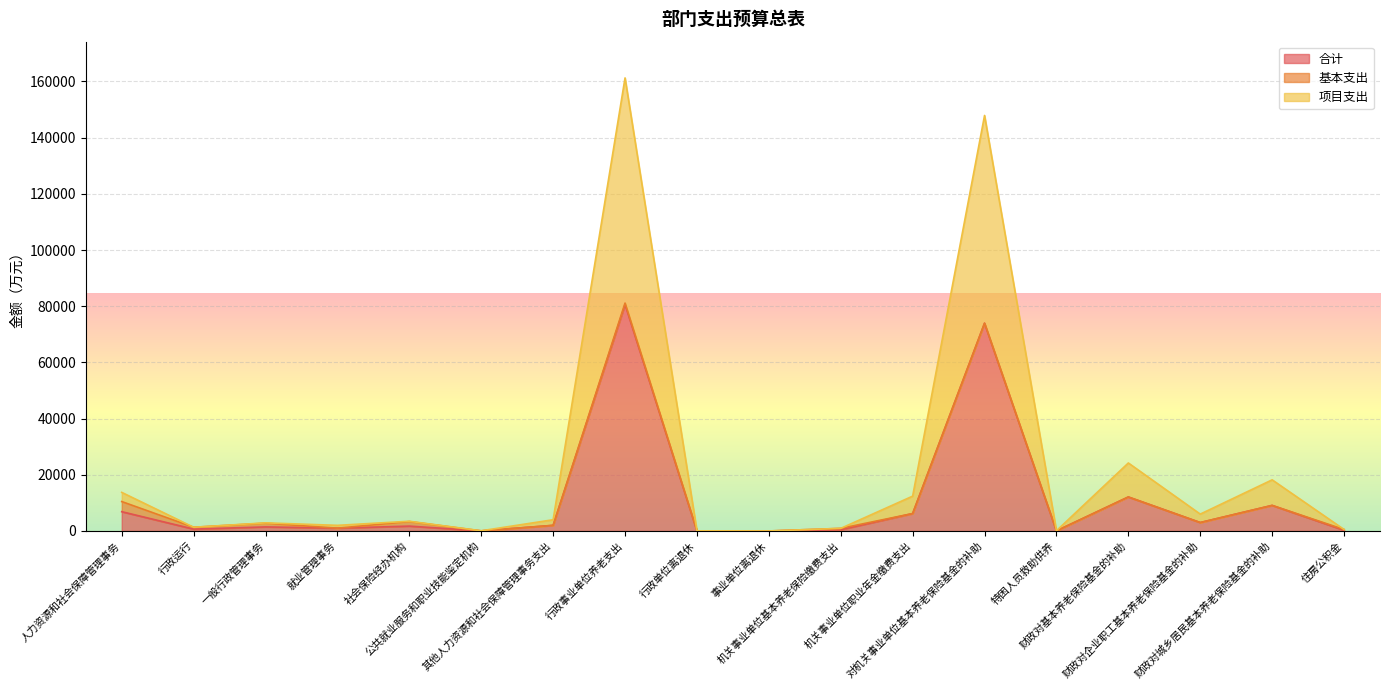

What are all the series names shown in the legend?

合计, 基本支出, 项目支出